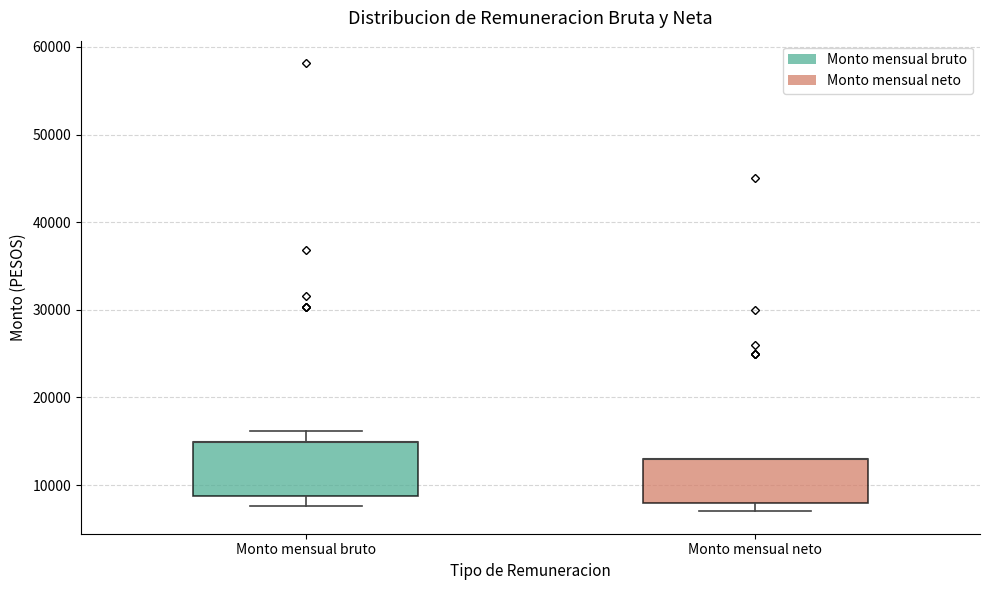

Where is the lower edge of the box for Monto mensual bruto on the y-axis? The values are not printed on the chart, so give them approximately, as read against the axis.

9000